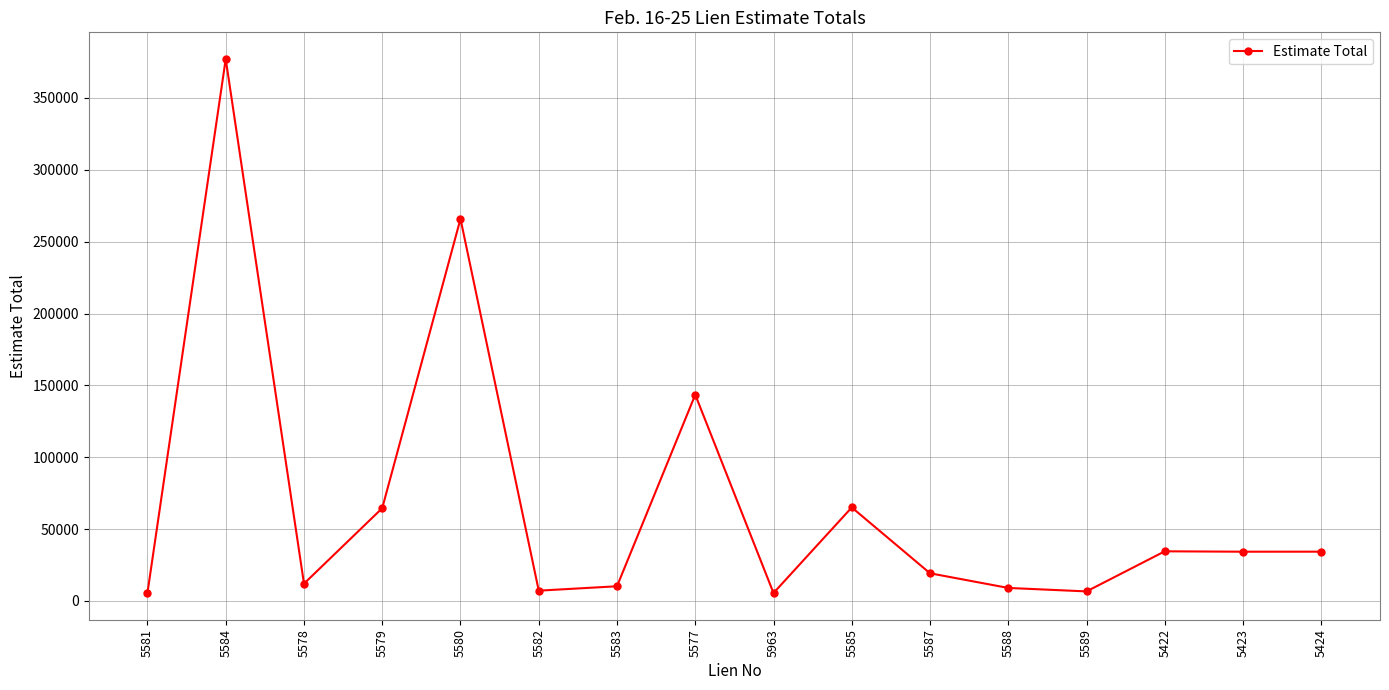

What is the difference between the second highest and minimum values?

260342